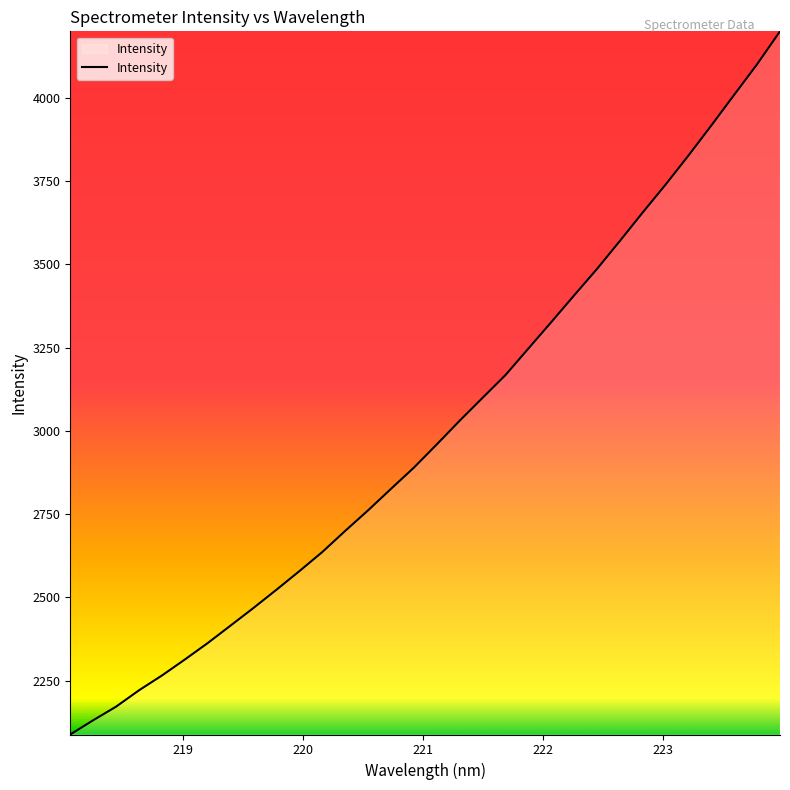

What is the difference between the maximum and minimum values?

2110.9